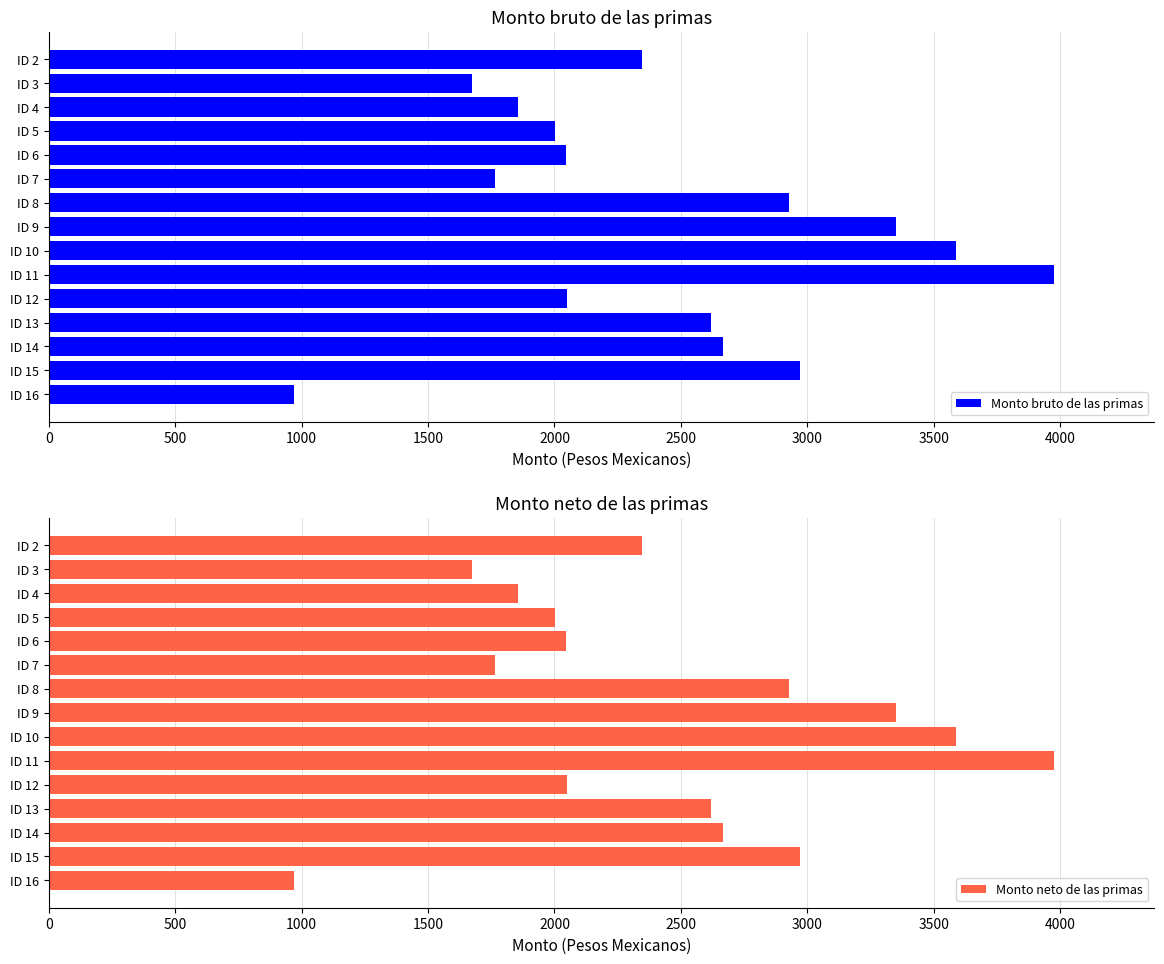

Which category has the highest value in the Monto bruto de las primas series?

ID 11